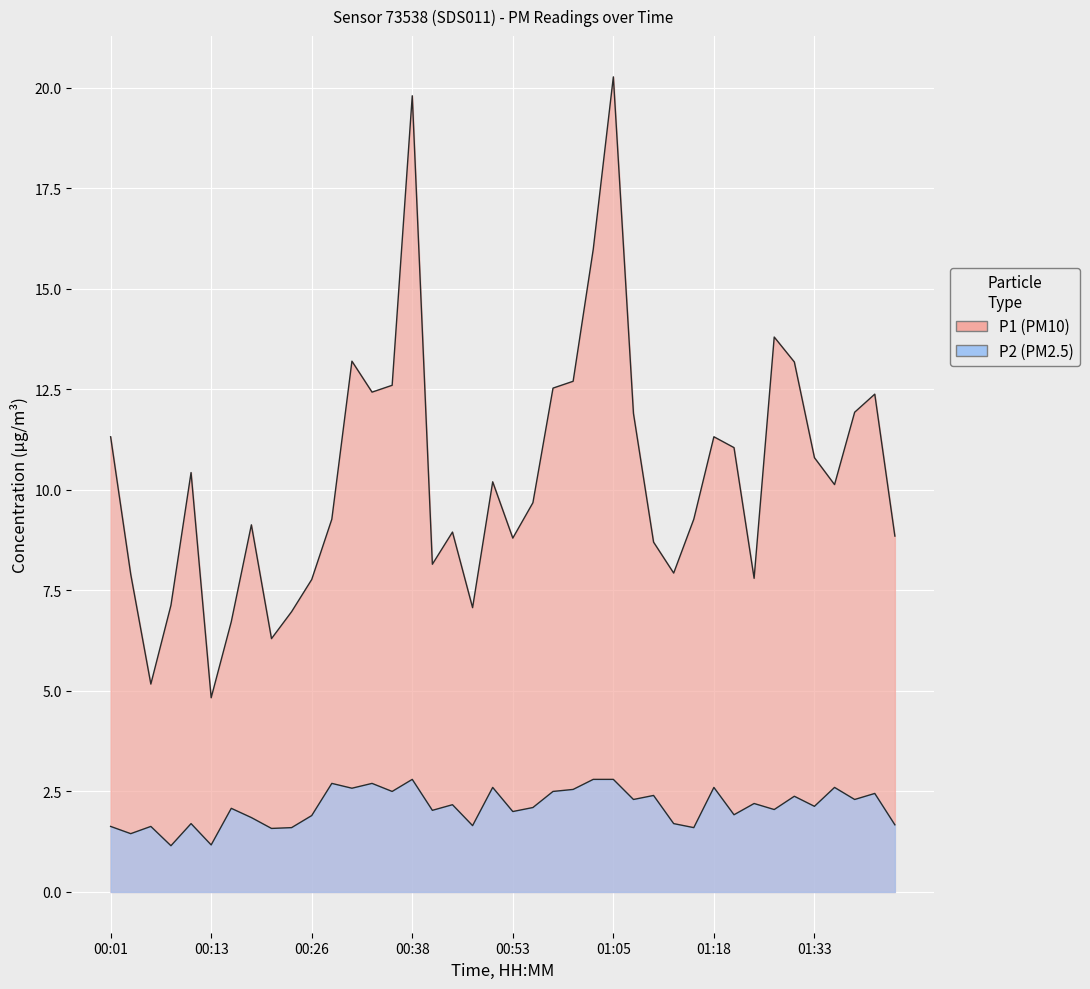

What are all the series names shown in the legend?

P1, P2